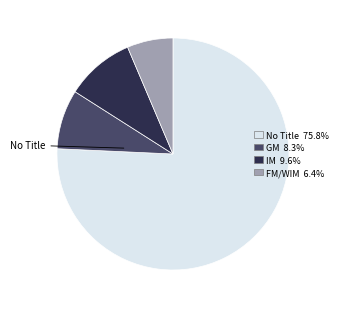

Is there any slice that represents more than half of the pie?

Yes